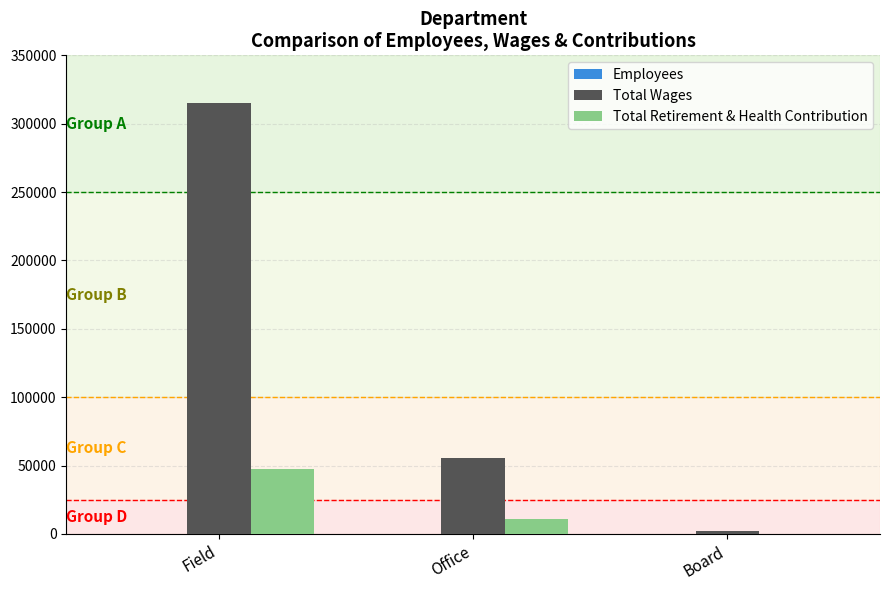

How many groups of bars are there?

3